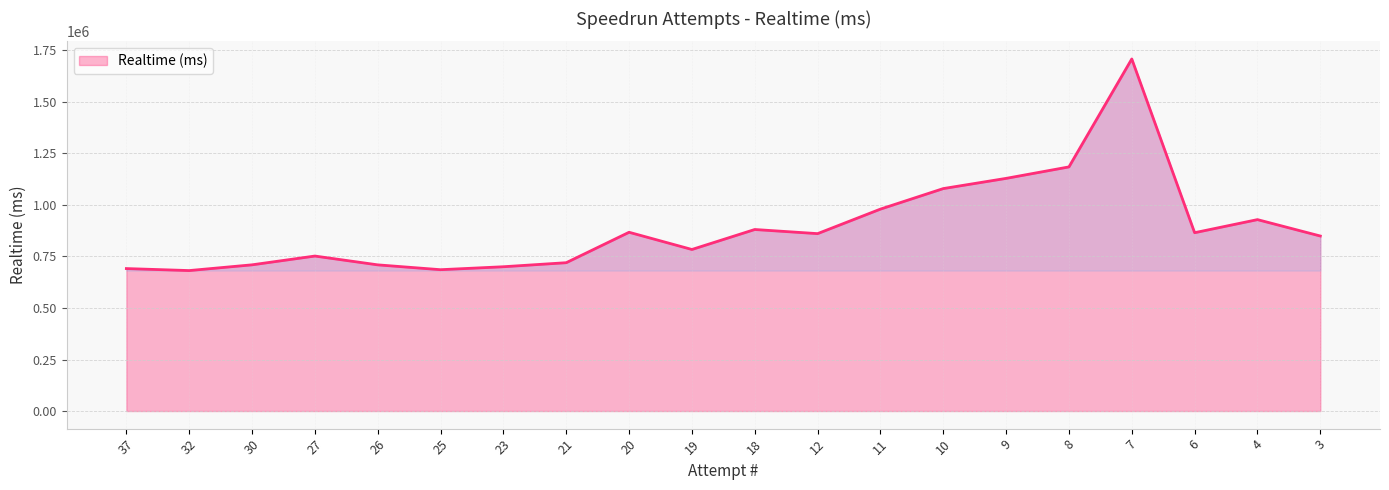

Is it true that the value at 18 is 880874?

True